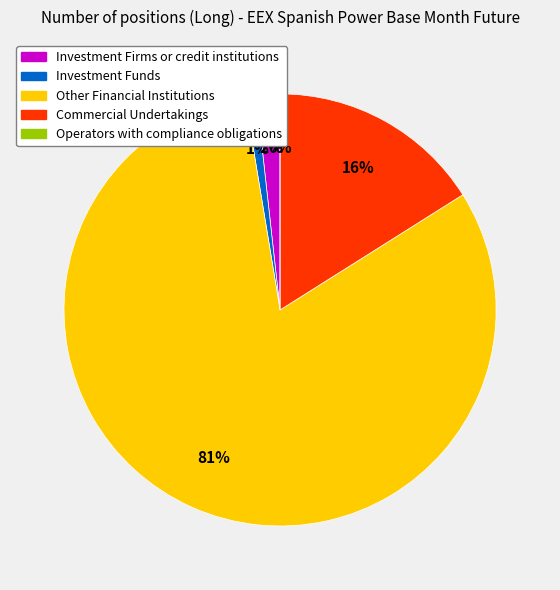

Does Other Financial Institutions account for over 50% of the chart?

Yes